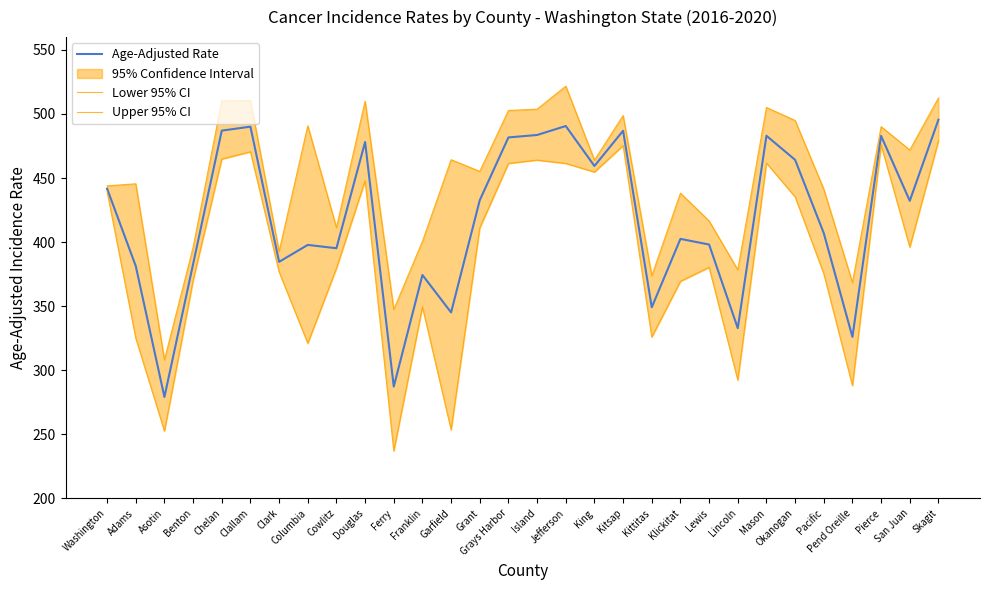

At which label does Upper 95% CI reach its minimum?

Asotin